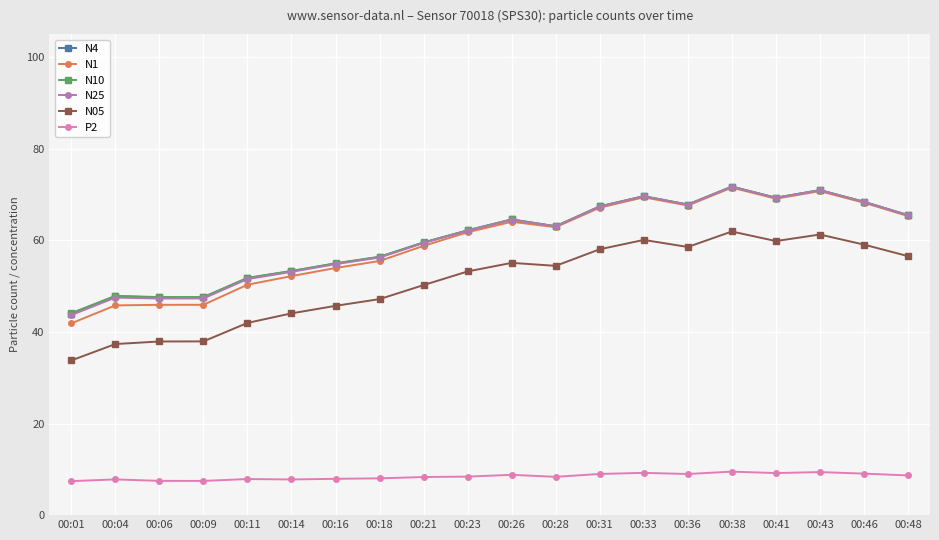

True or false: N4 has a value of 65.5 at 00:48.

True